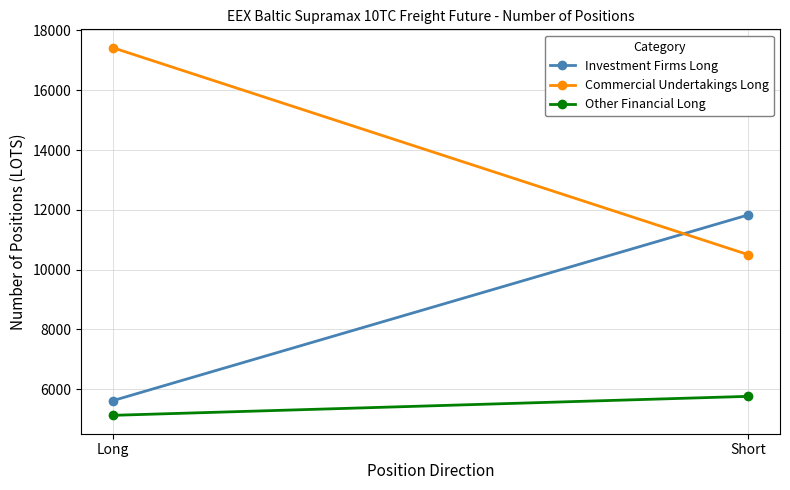

Which series has the largest range (max minus min)?

Commercial Undertakings Long